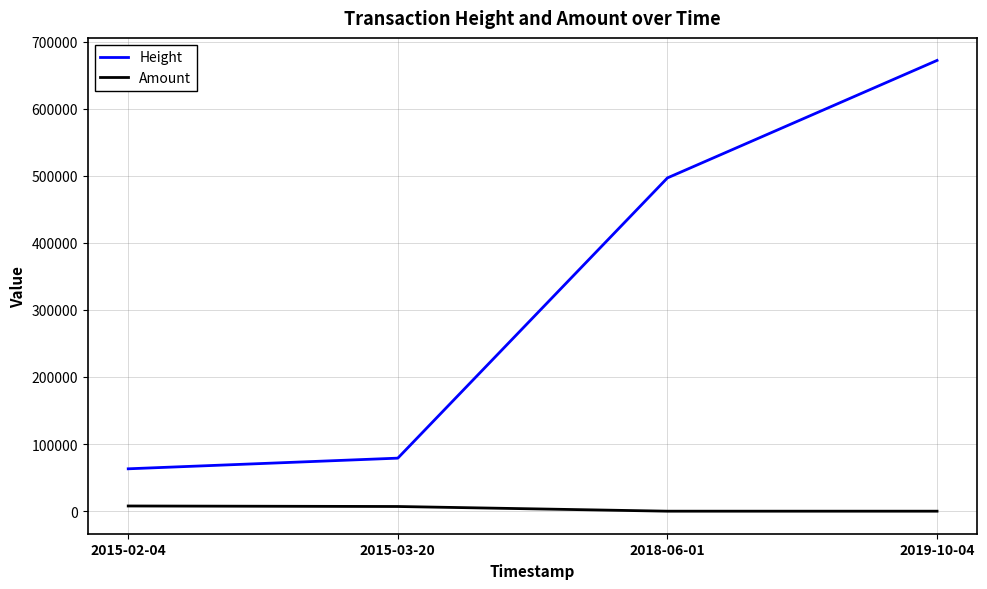

Rank the series by their average value, from highest to lowest.

Height, Amount